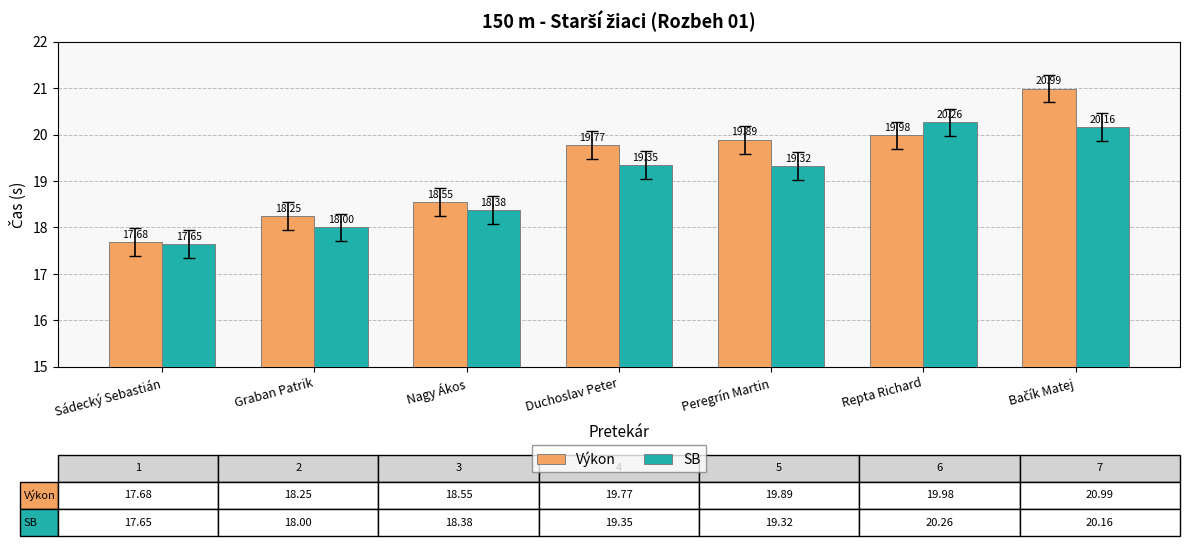

At how many categories does at least one series exceed 18?

6